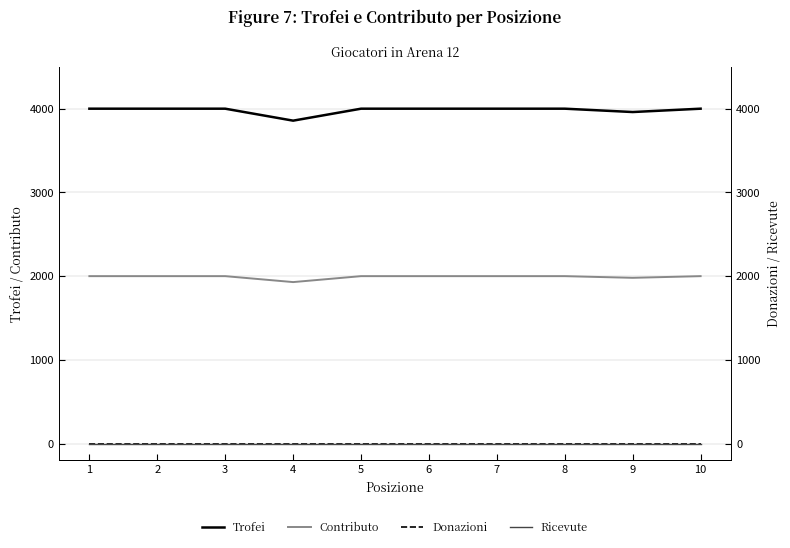

At which category is the sum across all series the highest?

1